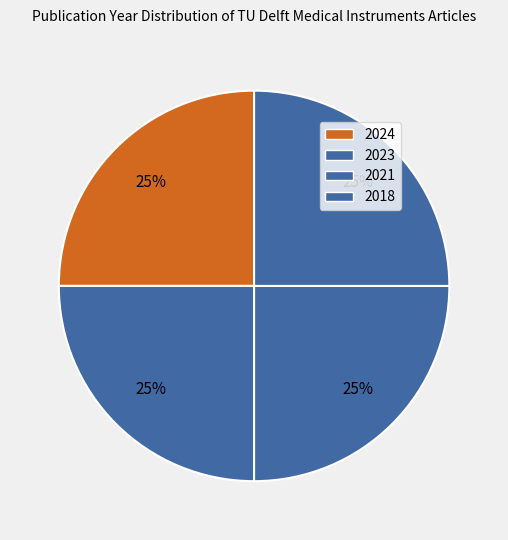

The 2021 slice represents 36% of the pie. True or false?

False